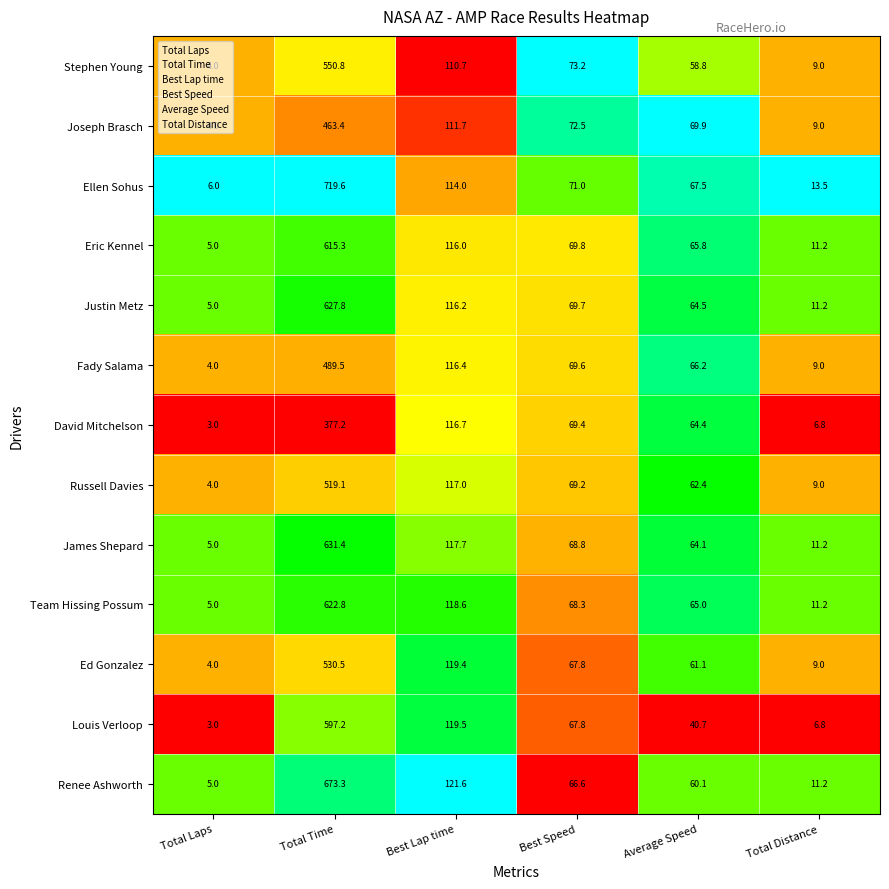

Between Total Laps and Total Time, which series saw the biggest shift?

Ellen Sohus